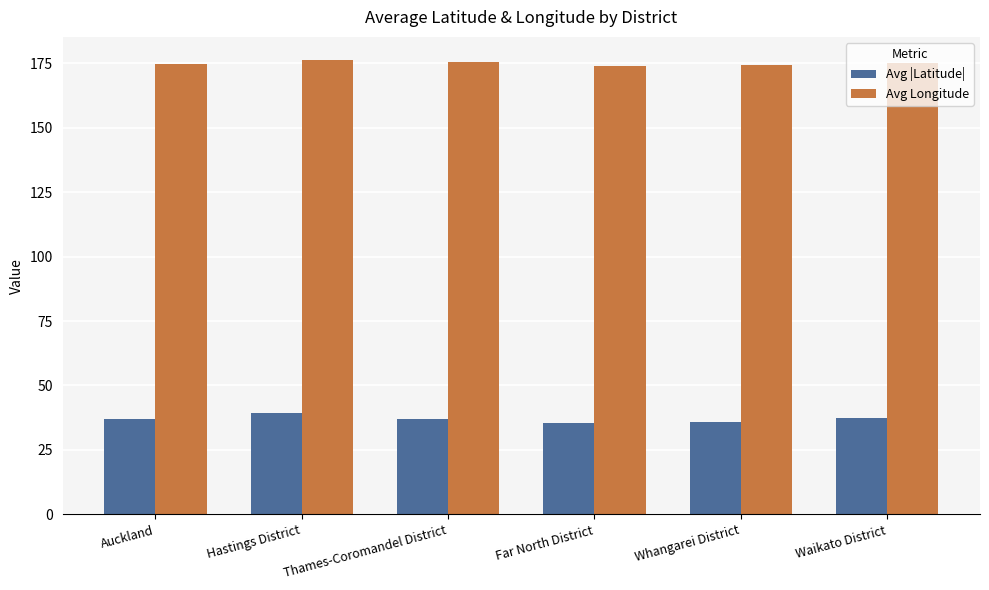

What is the value of the Avg Longitude bar at the 5th from the left?

174.2